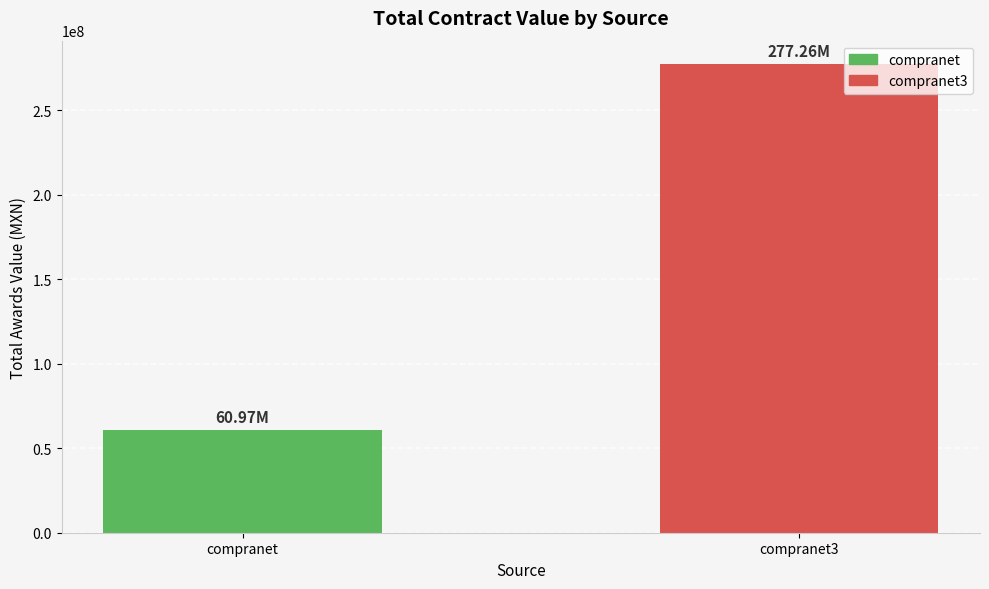

Rank the categories by value from lowest to highest.

compranet, compranet3